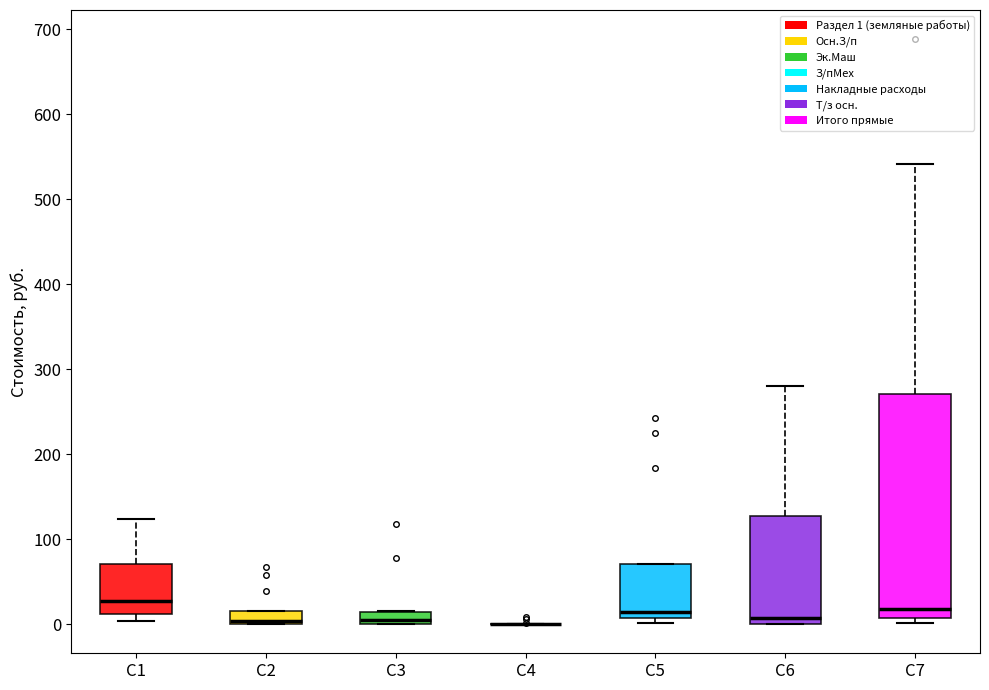

Which box is the tallest, from its lower edge to its upper edge?

C7